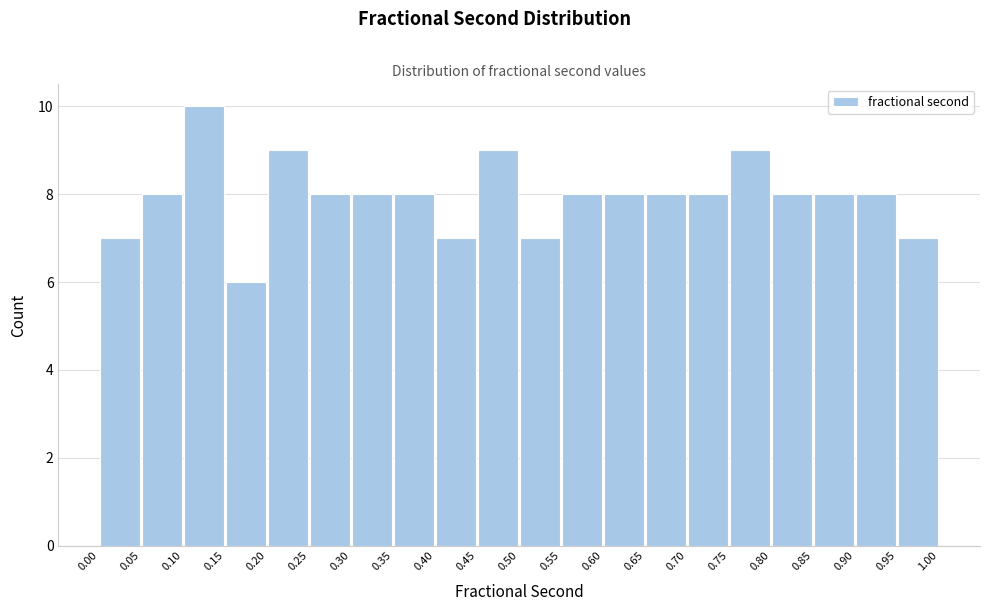

Reading left to right, transcribe this chart: for each bar, give the range it covers on the x-axis and its height. The values are not printed on the chart, so give them approximately, as read against the axis.

0.00 to 0.05: 7
0.05 to 0.10: 8
0.10 to 0.15: 10
0.15 to 0.20: 6
0.20 to 0.25: 9
0.25 to 0.30: 8
0.30 to 0.35: 8
0.35 to 0.40: 8
0.40 to 0.45: 7
0.45 to 0.50: 9
0.50 to 0.55: 7
0.55 to 0.60: 8
0.60 to 0.65: 8
0.65 to 0.70: 8
0.70 to 0.75: 8
0.75 to 0.80: 9
0.80 to 0.85: 8
0.85 to 0.90: 8
0.90 to 0.95: 8
0.95 to 1.00: 7